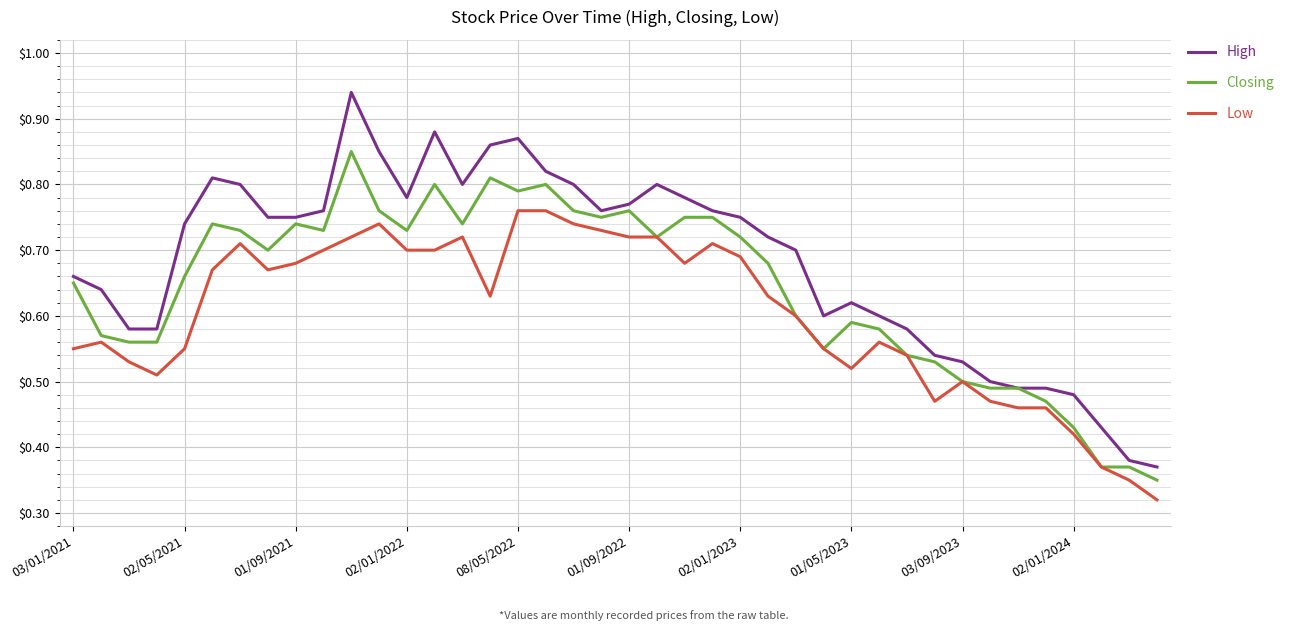

Rank the series by their average value, from lowest to highest.

Low, Closing, High